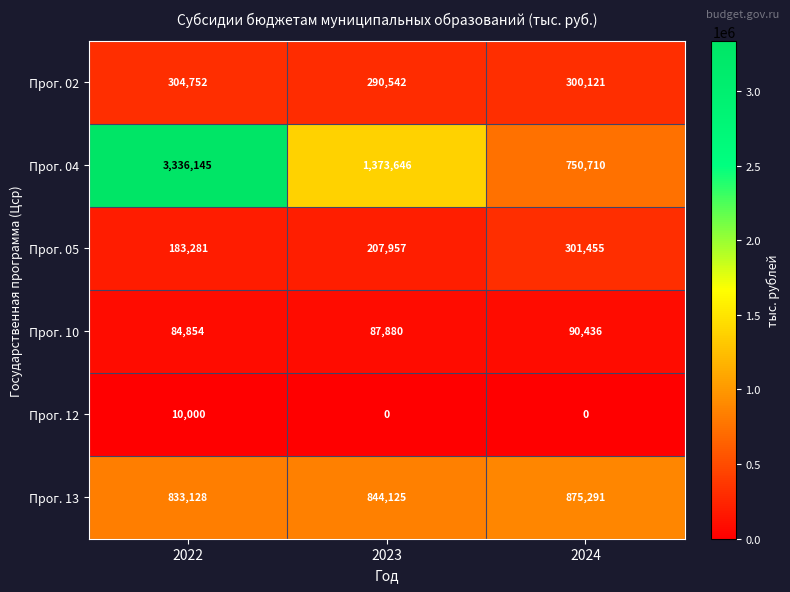

Reading left to right, extract all data points from this chart.

Прог. 02: 304752	290542	300121
Прог. 04: 3336145	1373646	750710
Прог. 05: 183281	207957	301455
Прог. 10: 84854	87880	90436
Прог. 12: 10000	0	0
Прог. 13: 833128	844125	875291